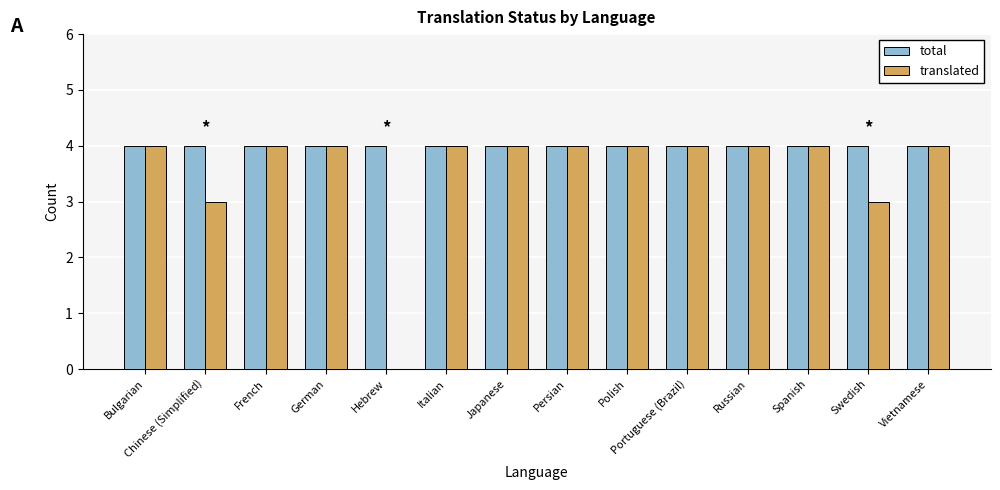

Which series has the largest total across all categories?

total